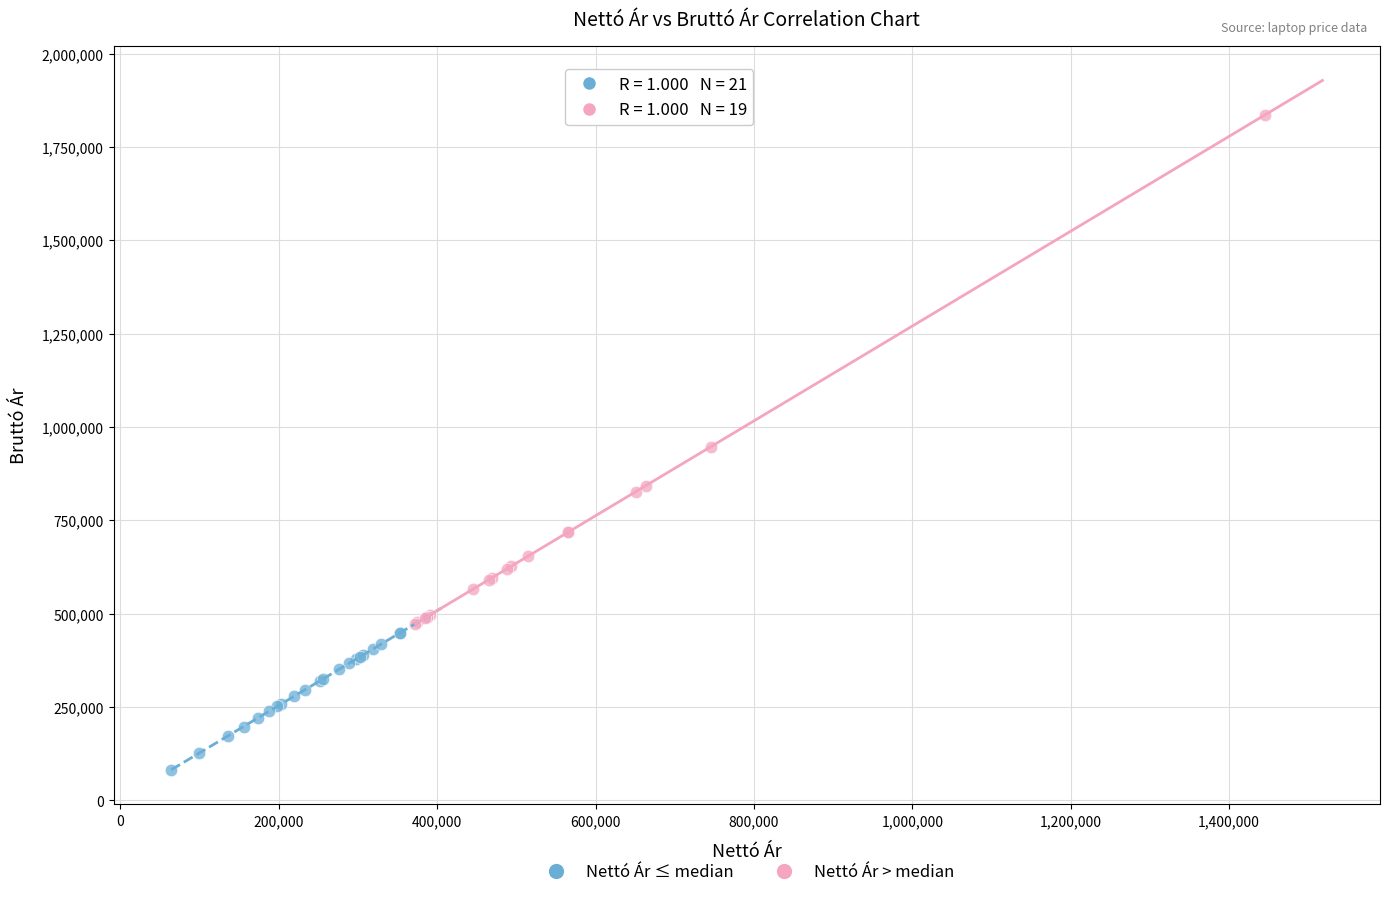

Which series contains the highest Y value?

Nettó Ár > median